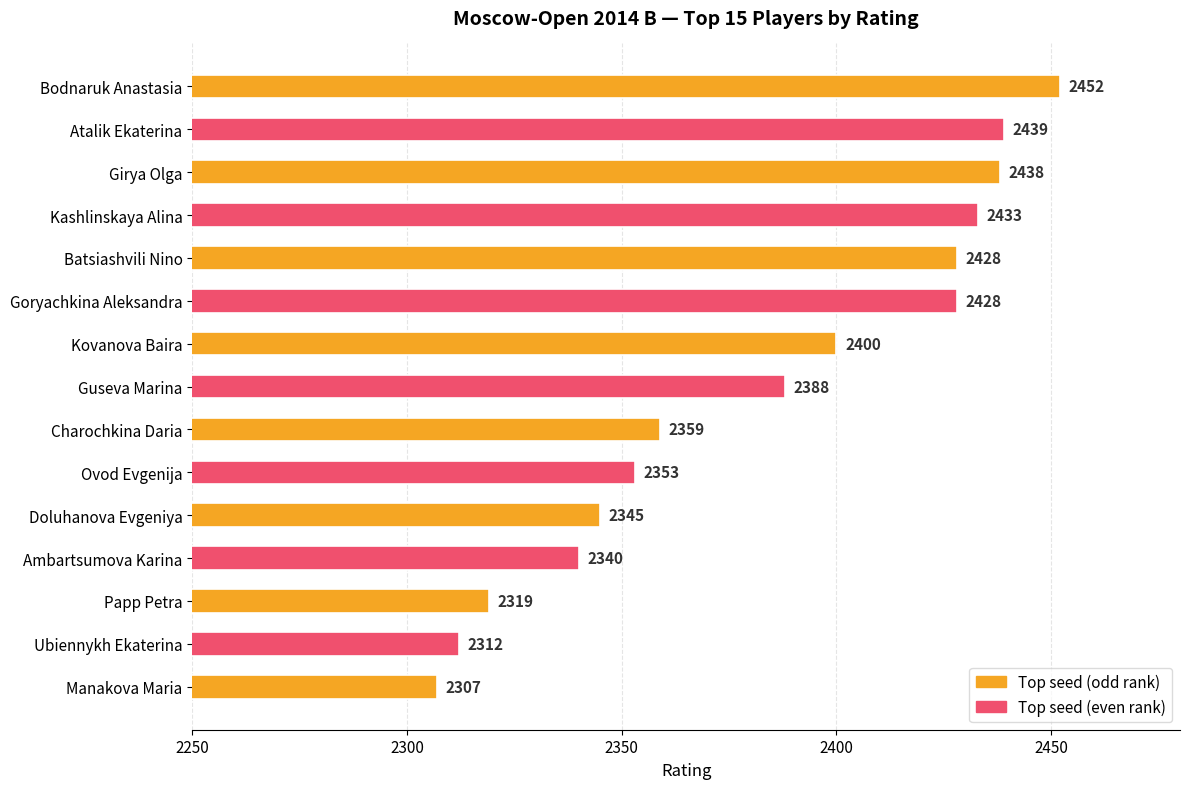

What position from the top is Girya Olga?

3